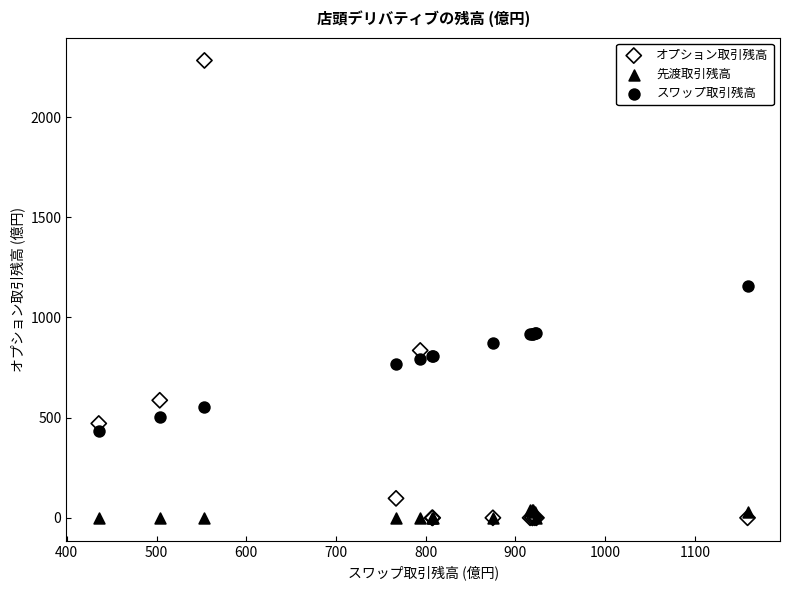

What are all the series names shown in the legend?

オプション取引残高, 先渡取引残高, スワップ取引残高